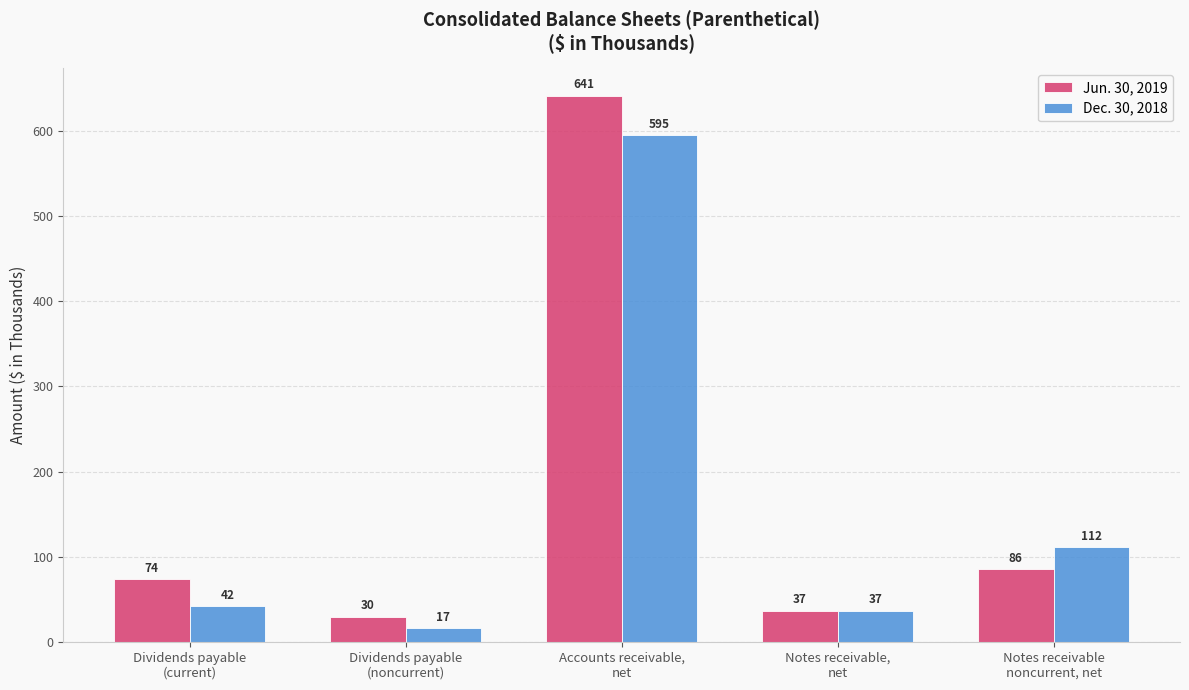

Reading left to right, what are all the values shown in this chart?

Jun. 30, 2019: 74	30	641	37	86
Dec. 30, 2018: 42	17	595	37	112